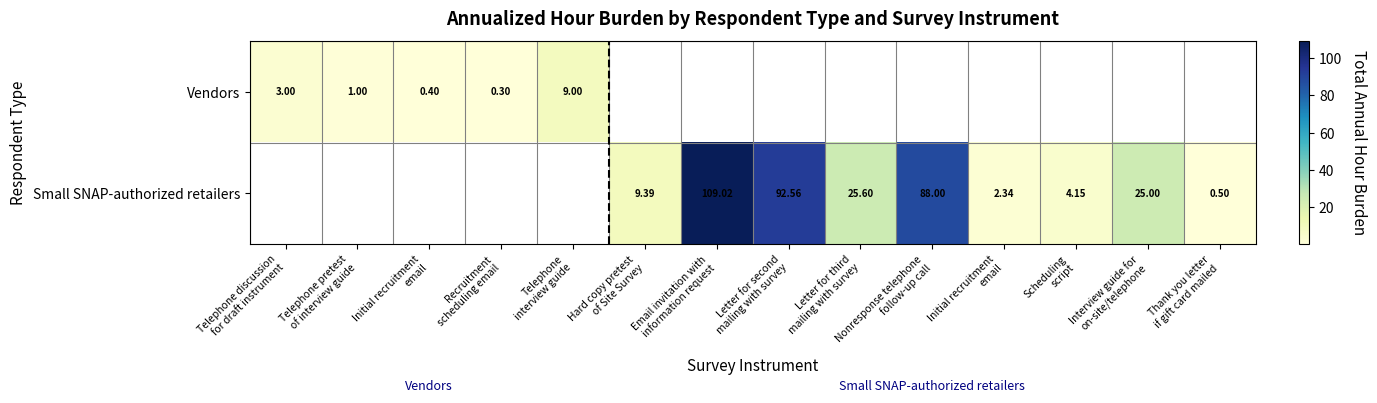

What is the maximum value for Vendors?

9.0